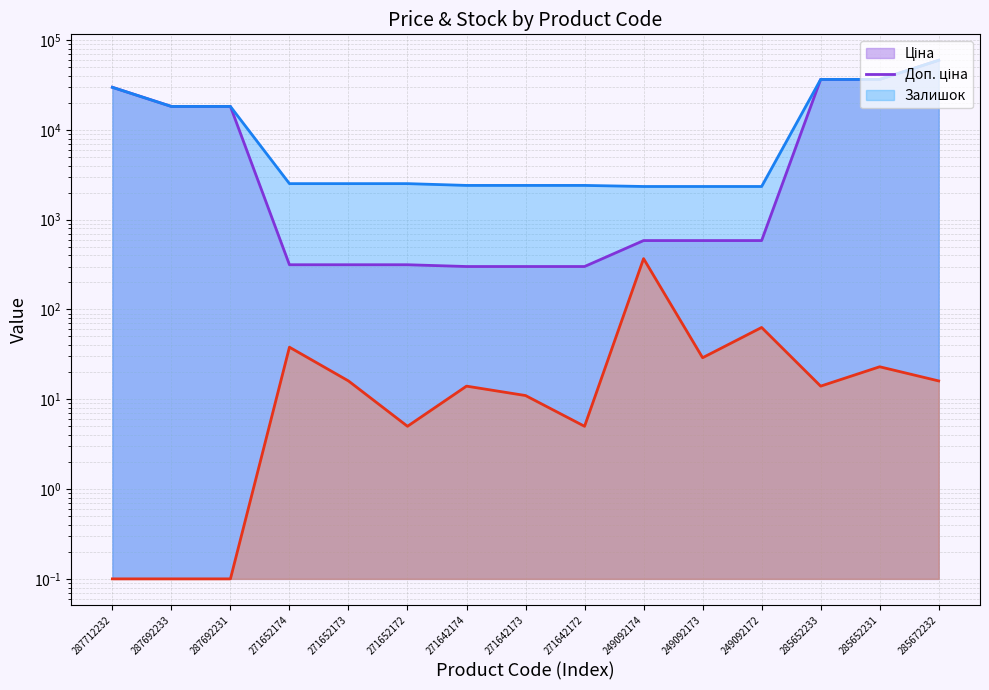

What is the difference between the maximum and second lowest values in the Доп. ціна line series?

57183.3